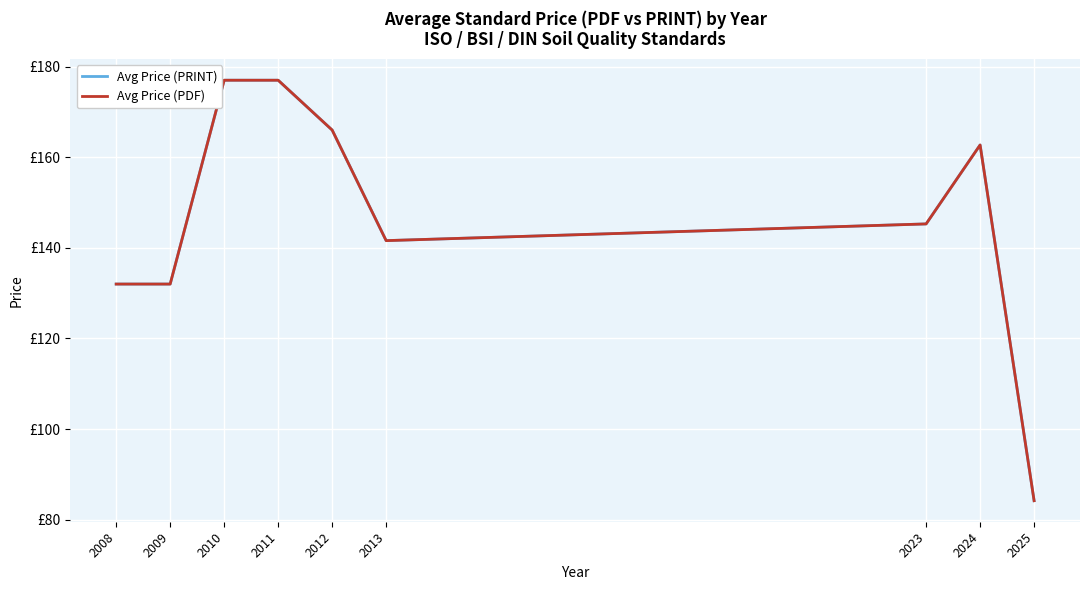

Is this an area chart (filled region under the line)?

No